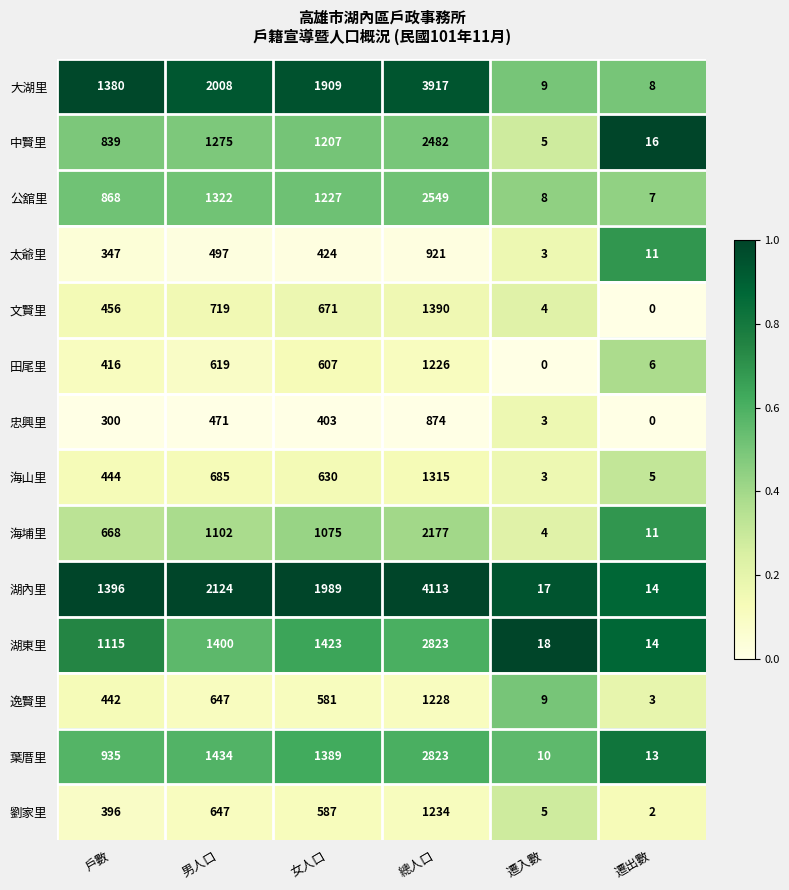

How many categories are shown in the chart?

6